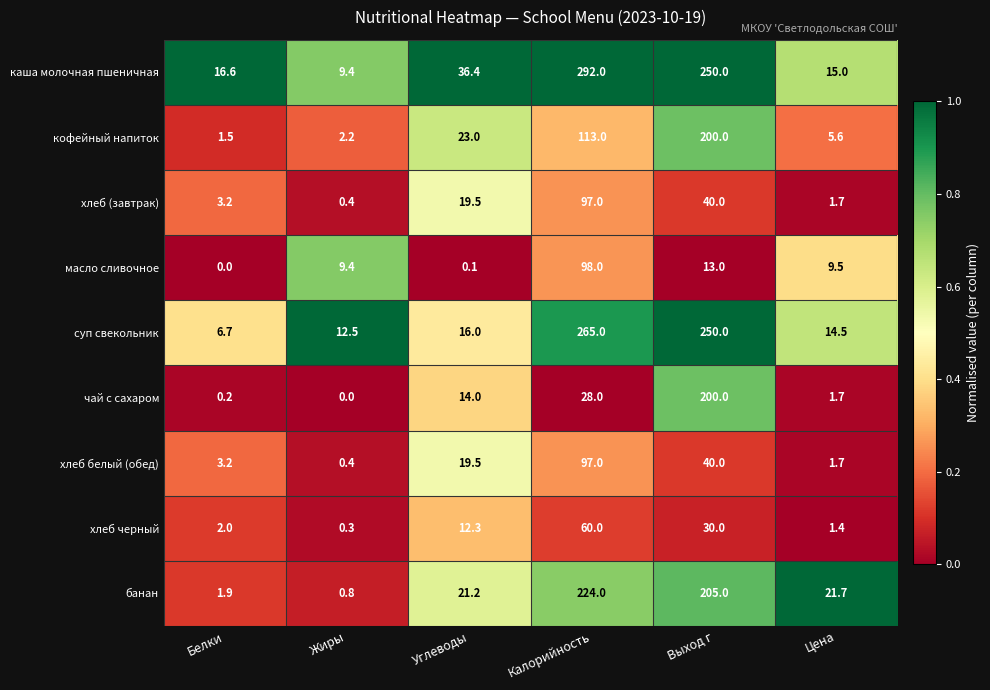

Is the value of кофейный напиток at Углеводы greater than the value of хлеб белый (обед) at Белки?

Yes